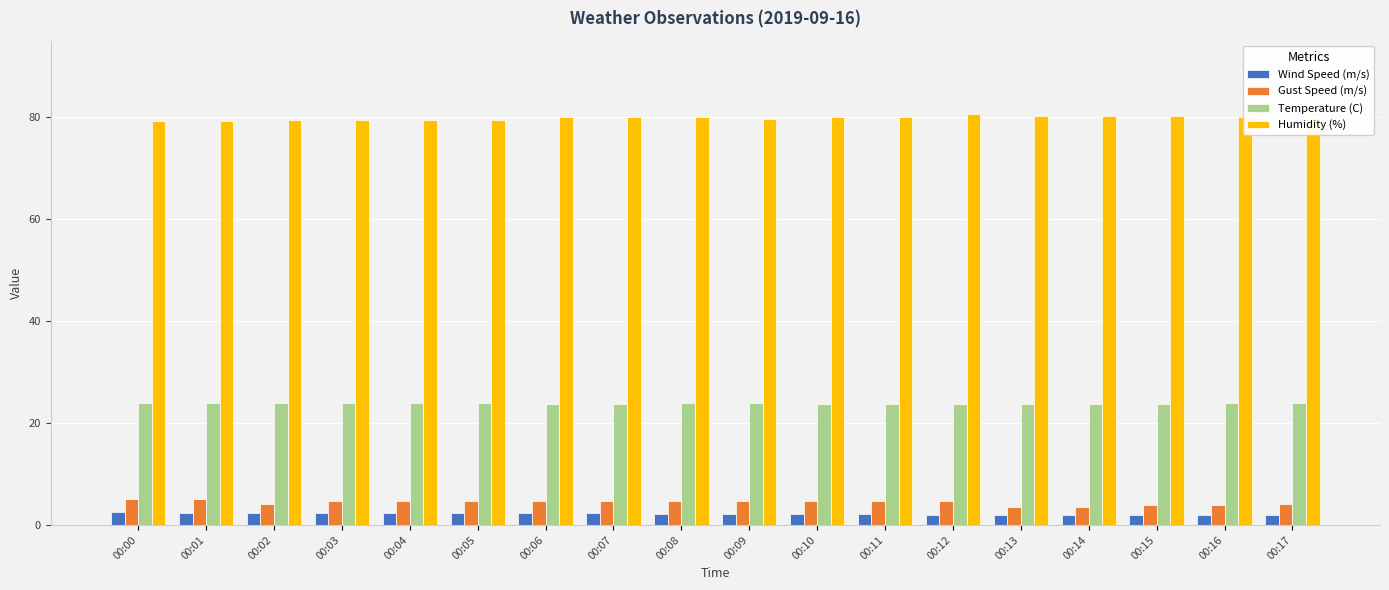

The Gust Speed (m/s) series shows 3.5 at 00:14. True or false?

True